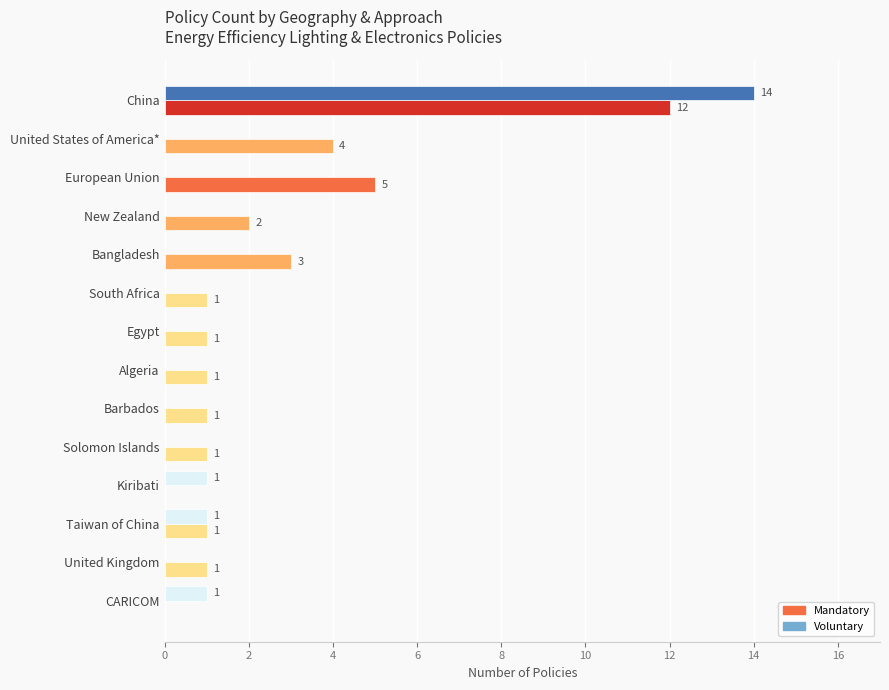

Where is Mandatory nearest to the value 6?

European Union